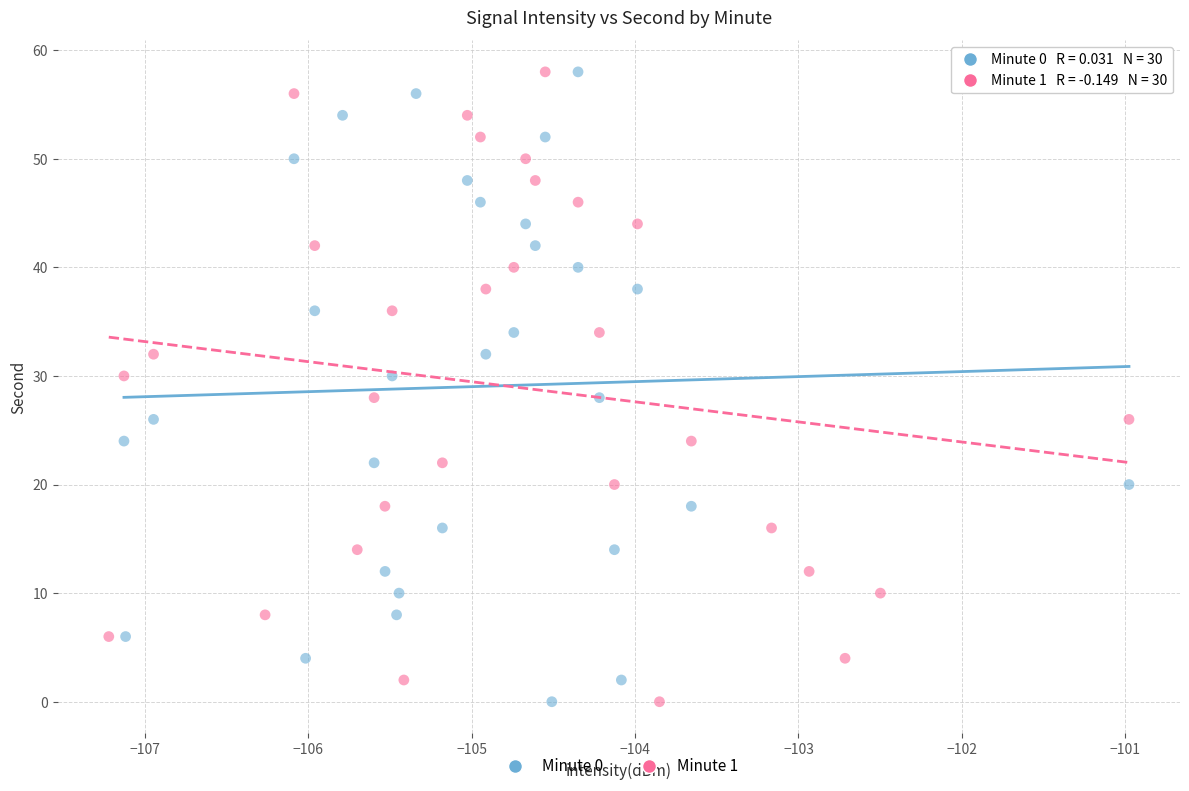

What are all the series names shown in the legend?

Minute 0, Minute 1